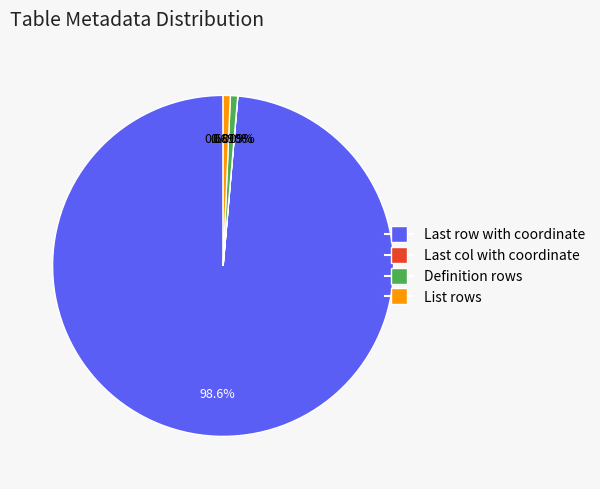

Which category accounts for the majority?

Last row with coordinate